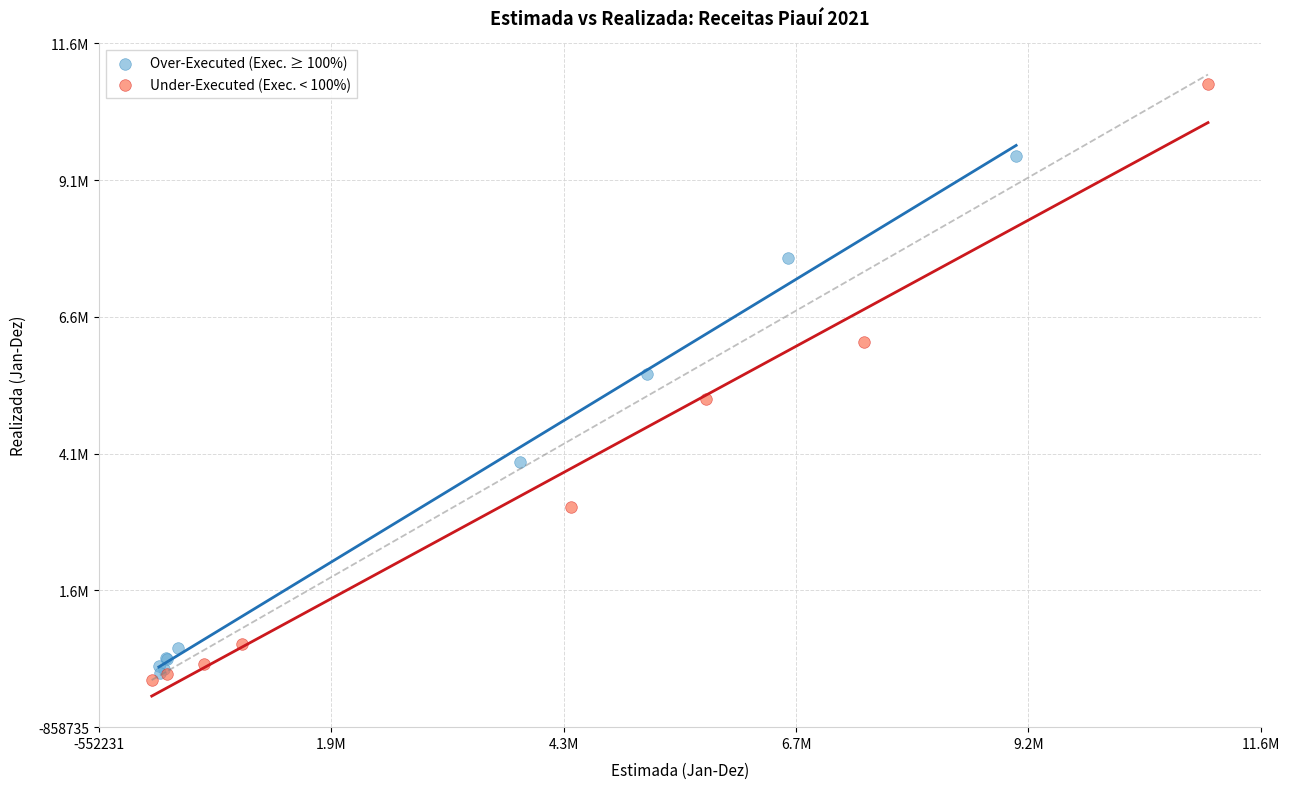

What are all the series names shown in the legend?

Over-Executed (Exec. ≥ 100%), Under-Executed (Exec. < 100%)